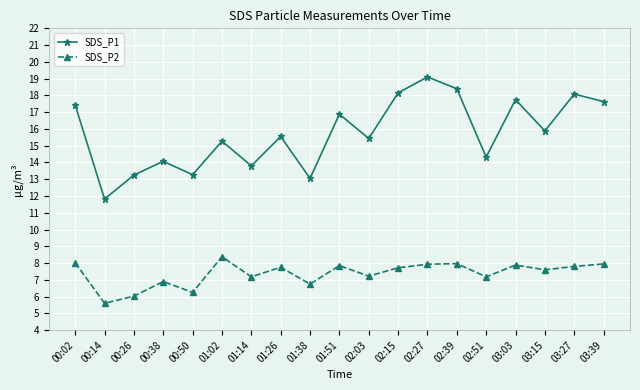

What is the spread (max minus min) of values at 03:27?

10.3